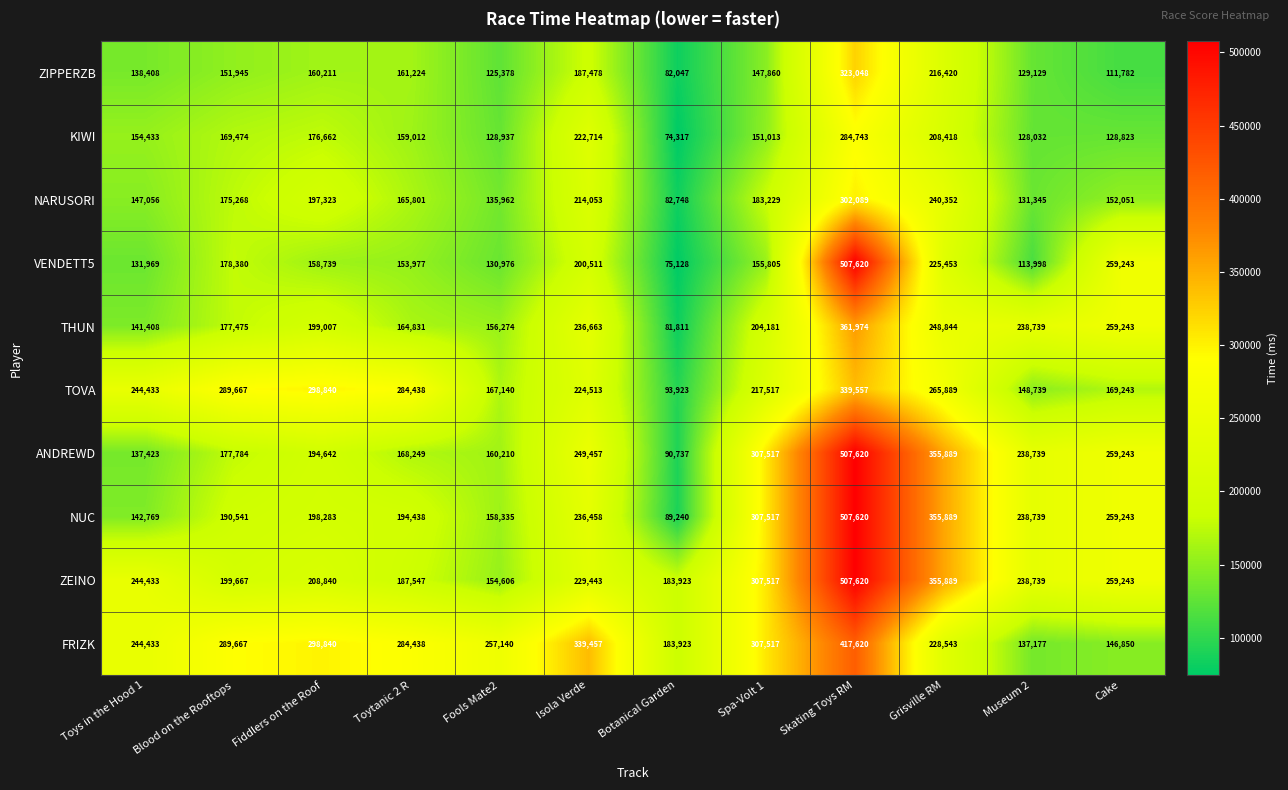

What is the difference between the highest and lowest values at Spa-Volt 1?

159657